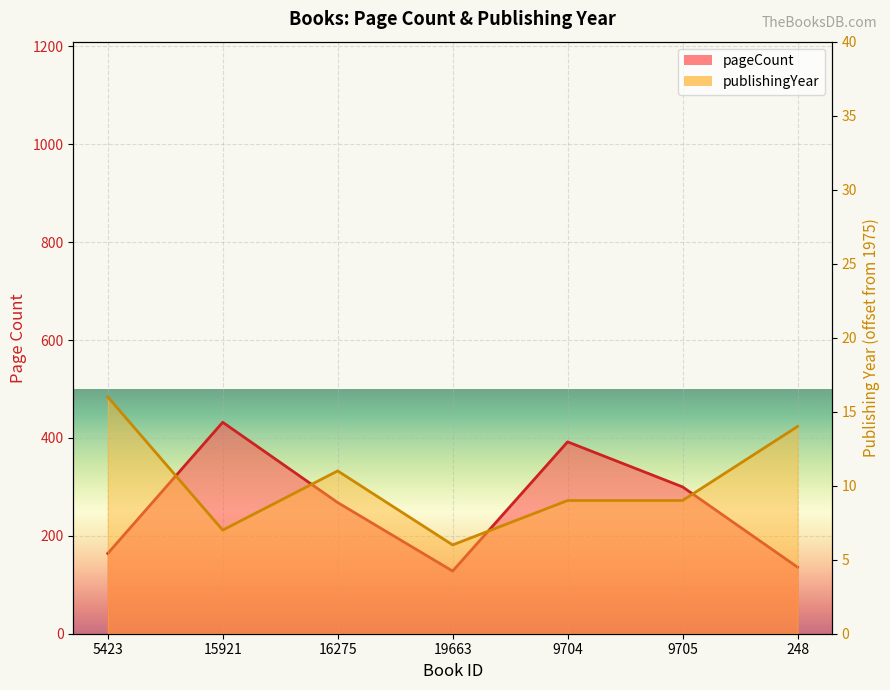

What is the difference between the highest and lowest values at 248?

122